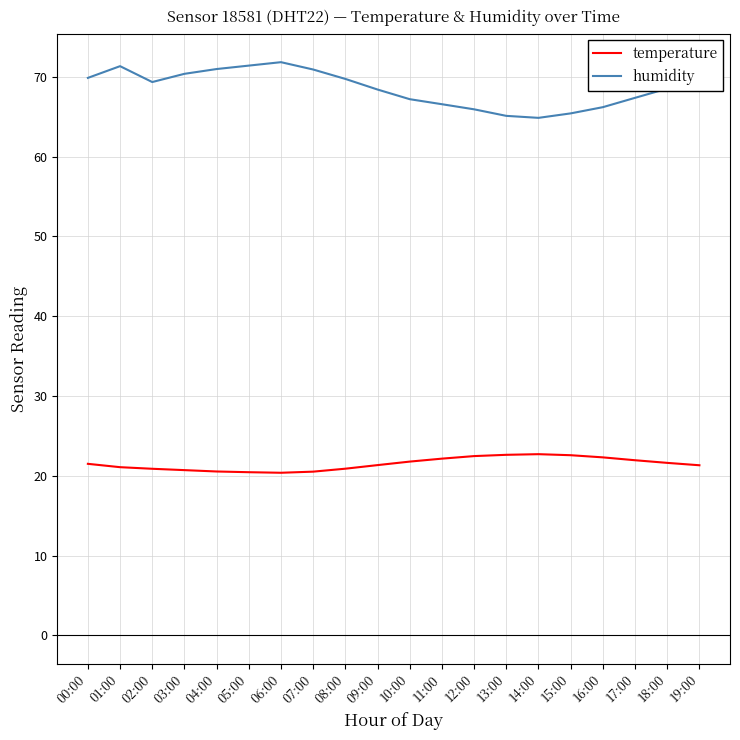

Is it true that humidity equals 69.8 at 08:00?

True